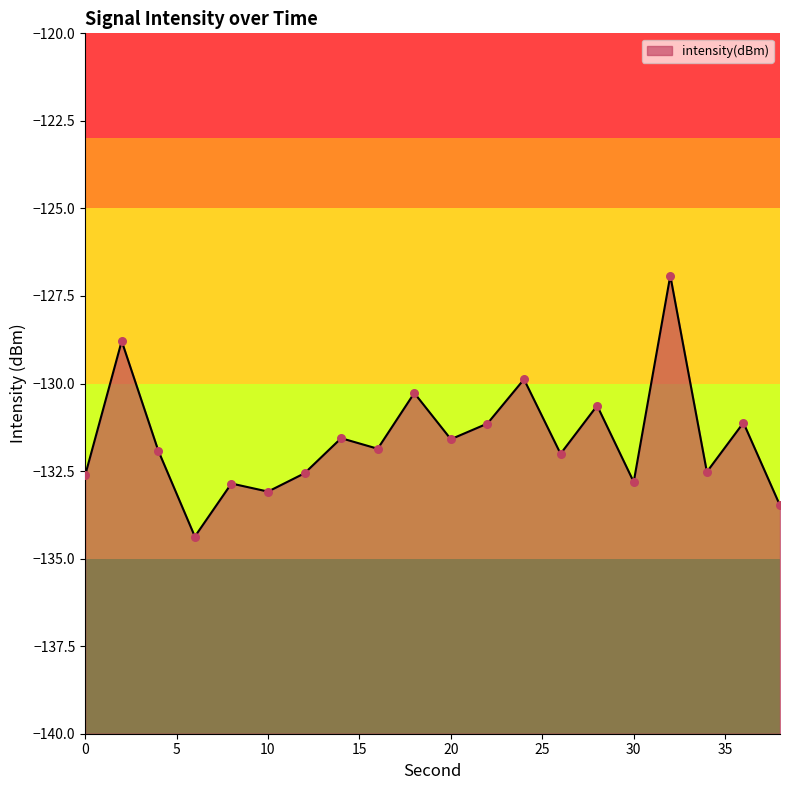

What is the change in value from 14 to 32?

+4.6